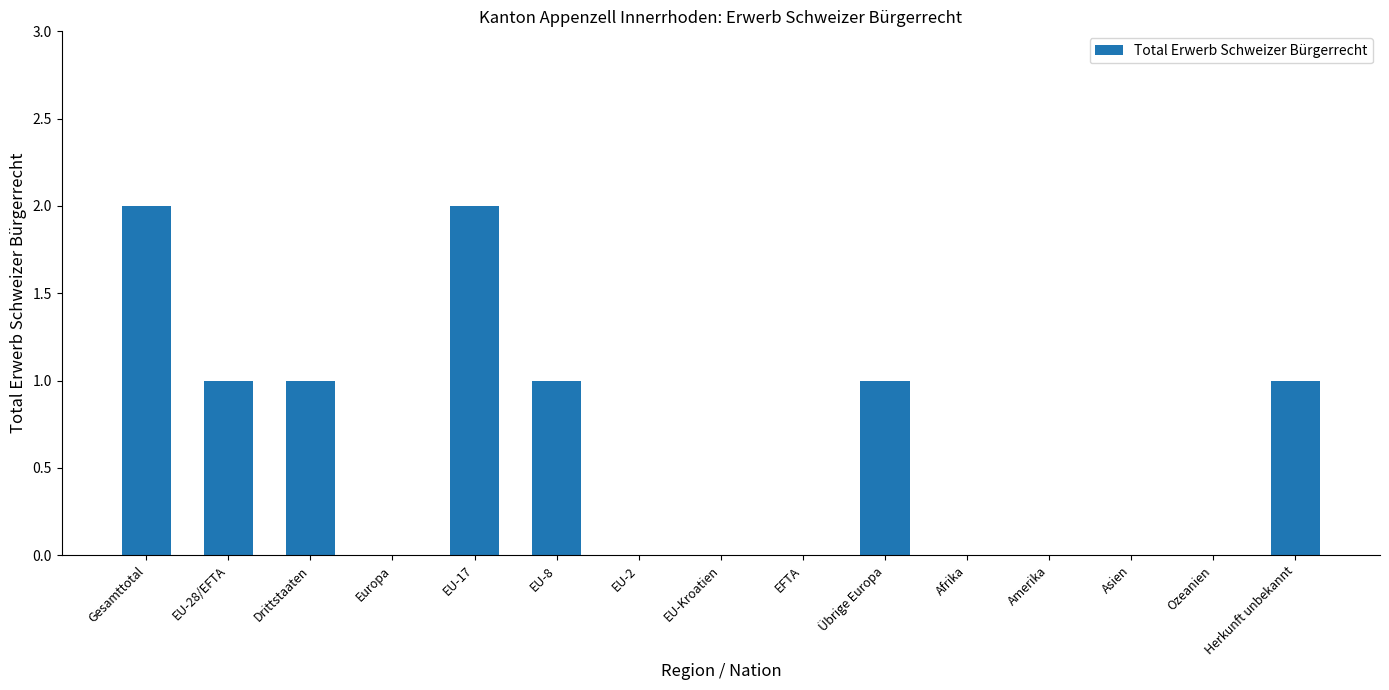

What is the average value?

1